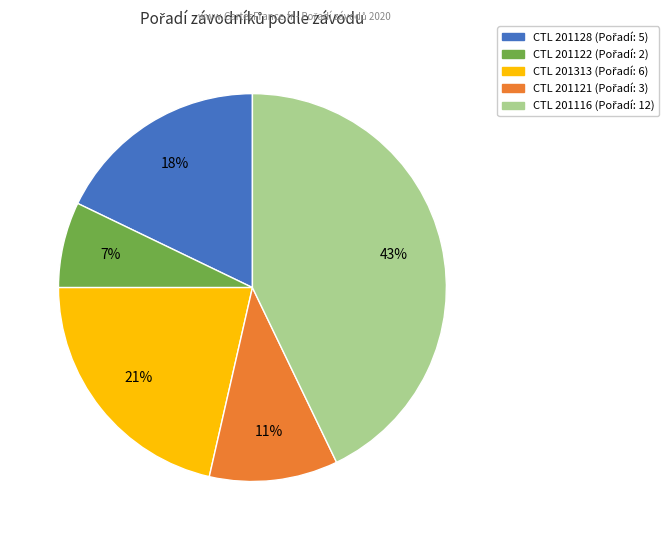

Is there any slice that represents more than half of the pie?

No